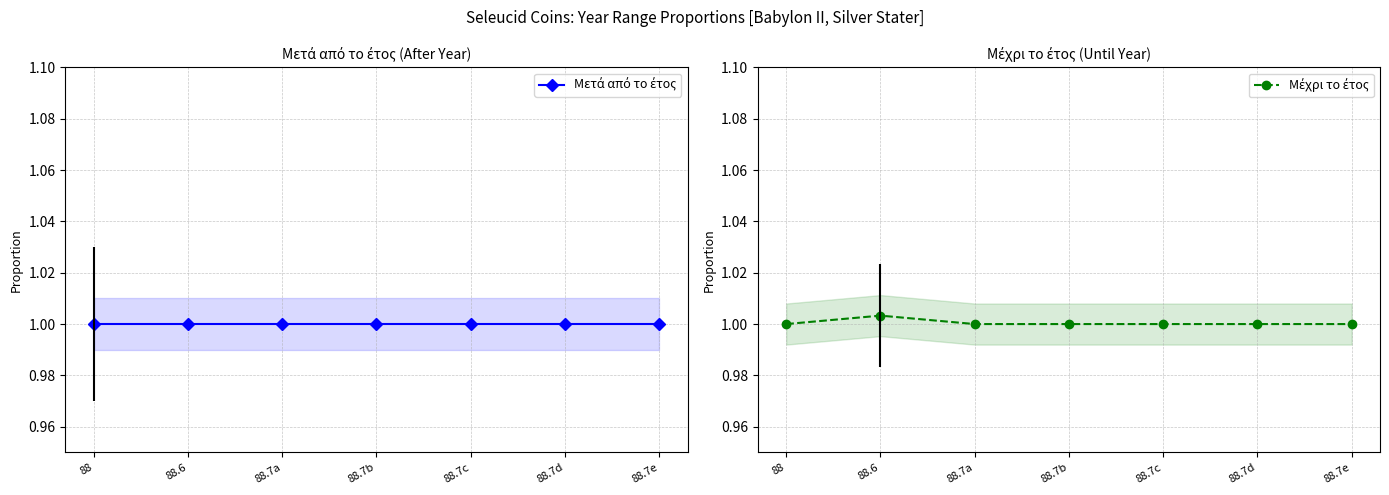

Which series has the largest total across all categories?

Μέχρι το έτος